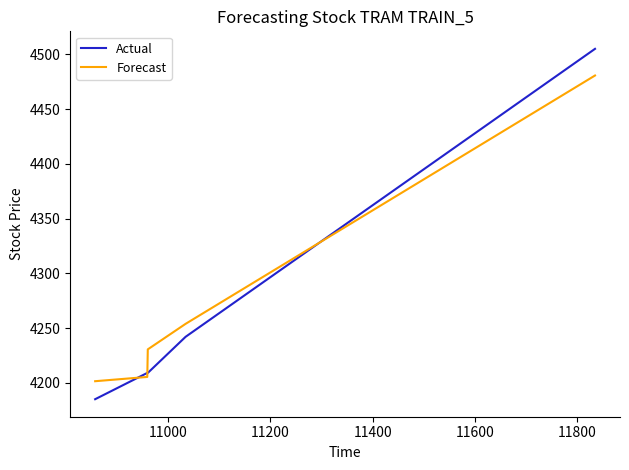

What is the maximum value for Actual?

4505.0